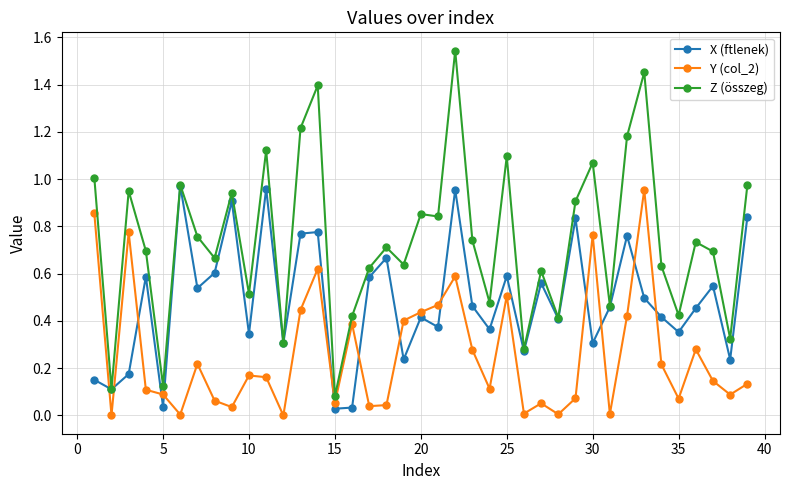

Which series has the widest spread of values?

Z (összeg)